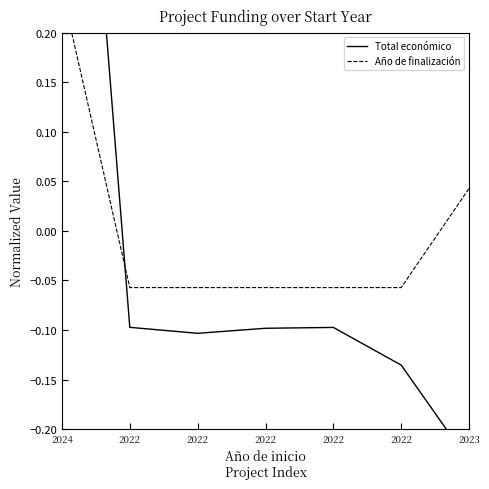

How many Año de finalización values are between 0 and 1?

2